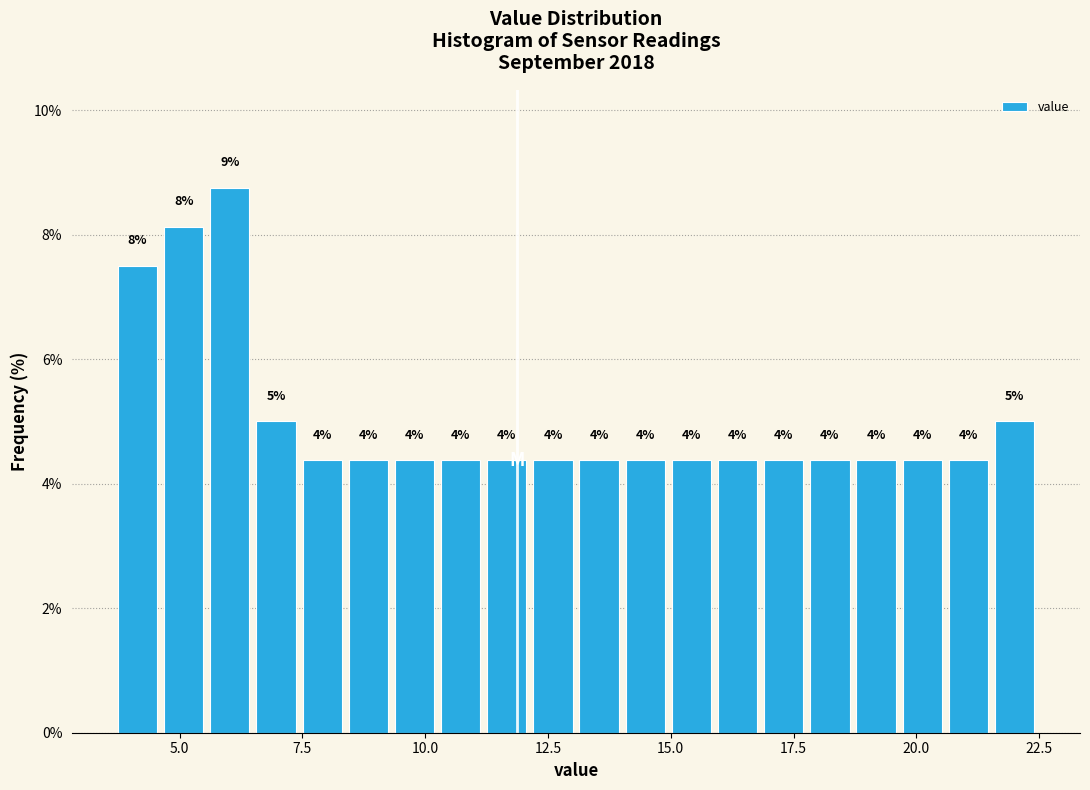

Around what value on the x-axis is the tallest bar? Give the approximate position of its centre, as read against the axis.

6.0